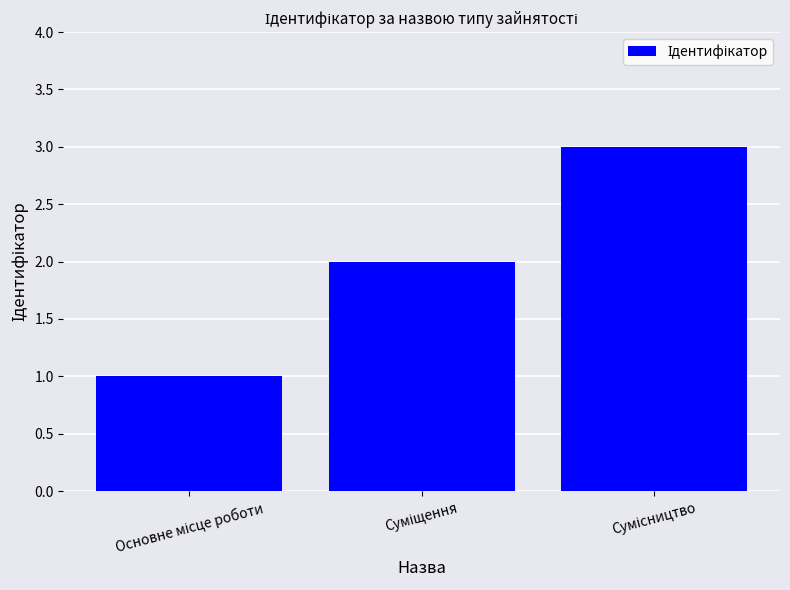

What is the difference between the maximum and minimum values?

2